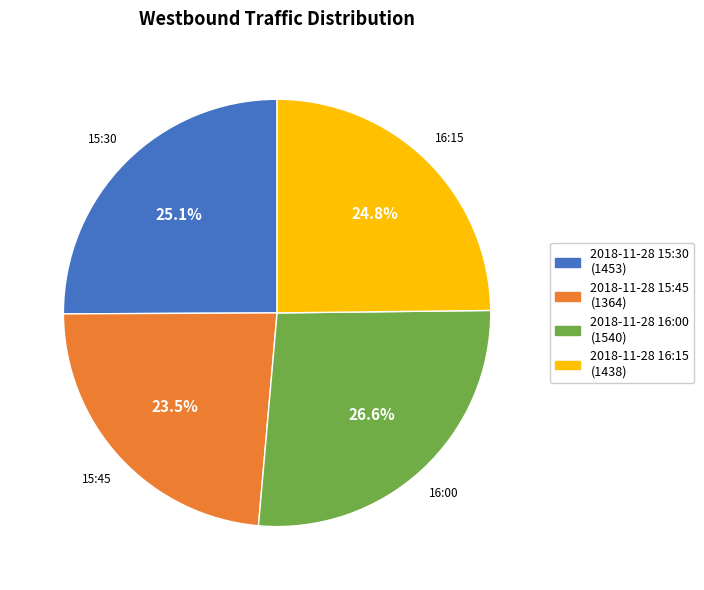

Is there any slice that represents more than half of the pie?

No